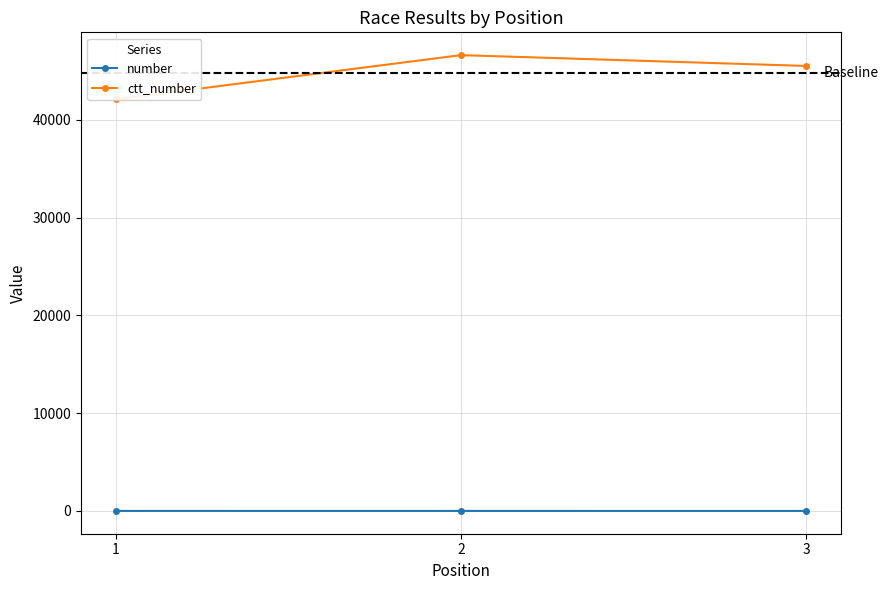

What is the total value across all series at 1?

42092